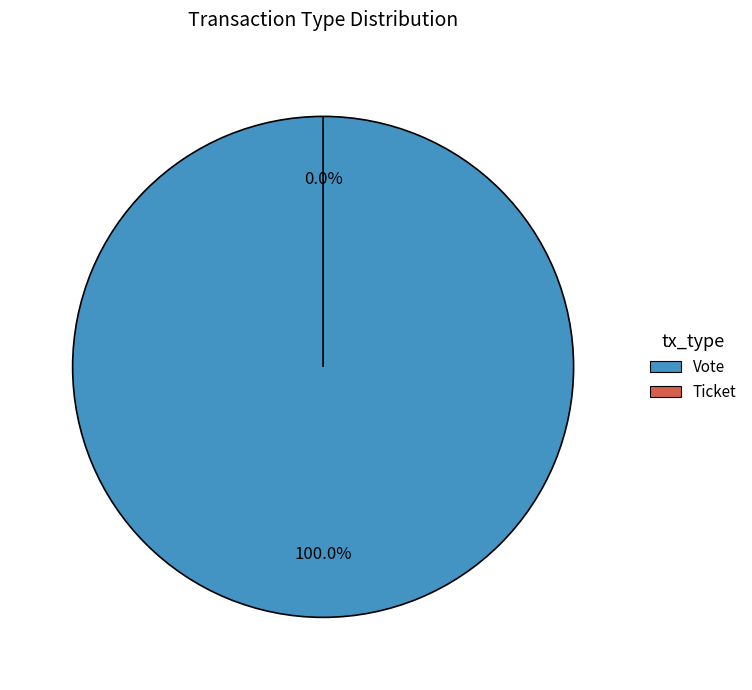

To the nearest percent, what is the average slice percentage?

50%